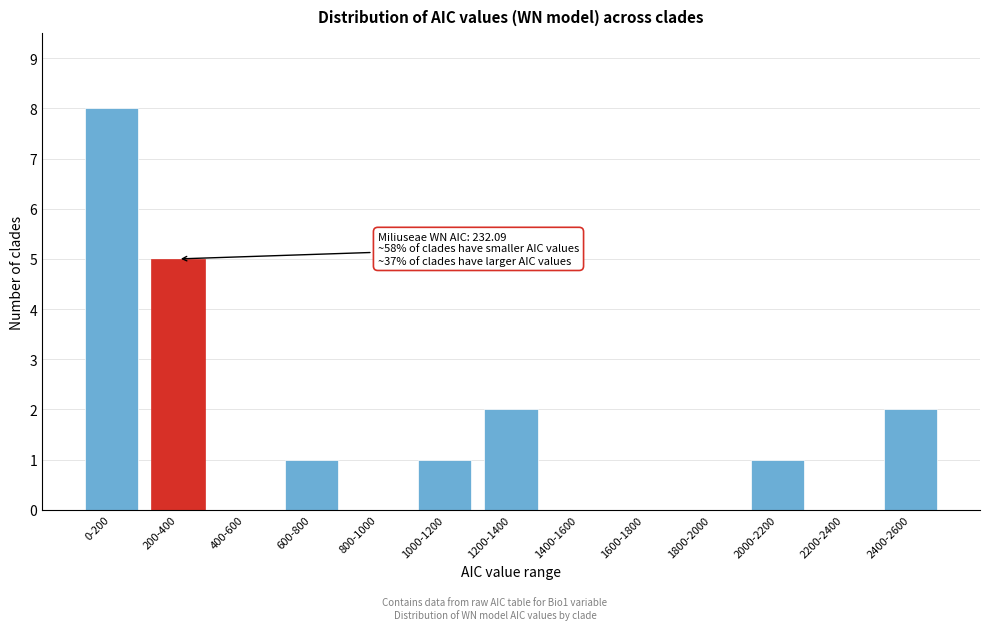

Reading left to right, transcribe all the data shown in this chart.

0-200=8	200-400=5	400-600=0	600-800=1	800-1000=0	1000-1200=1	1200-1400=2	1400-1600=0	1600-1800=0	1800-2000=0	2000-2200=1	2200-2400=0	2400-2600=2